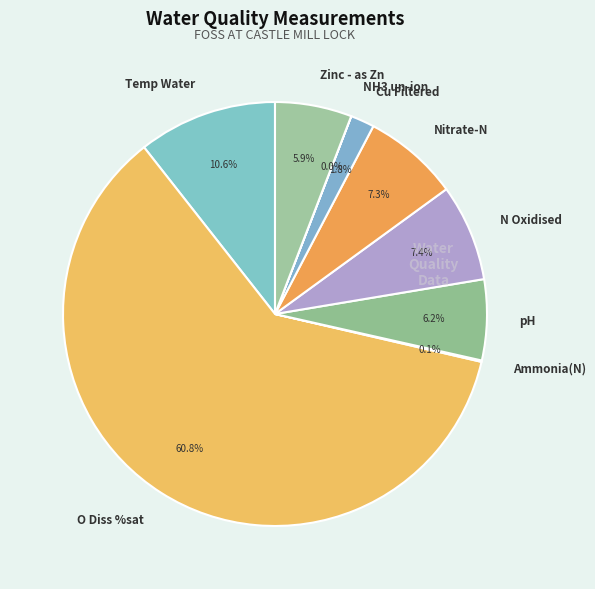

What is the ratio of the value at pH to the value at N Oxidised?

0.8